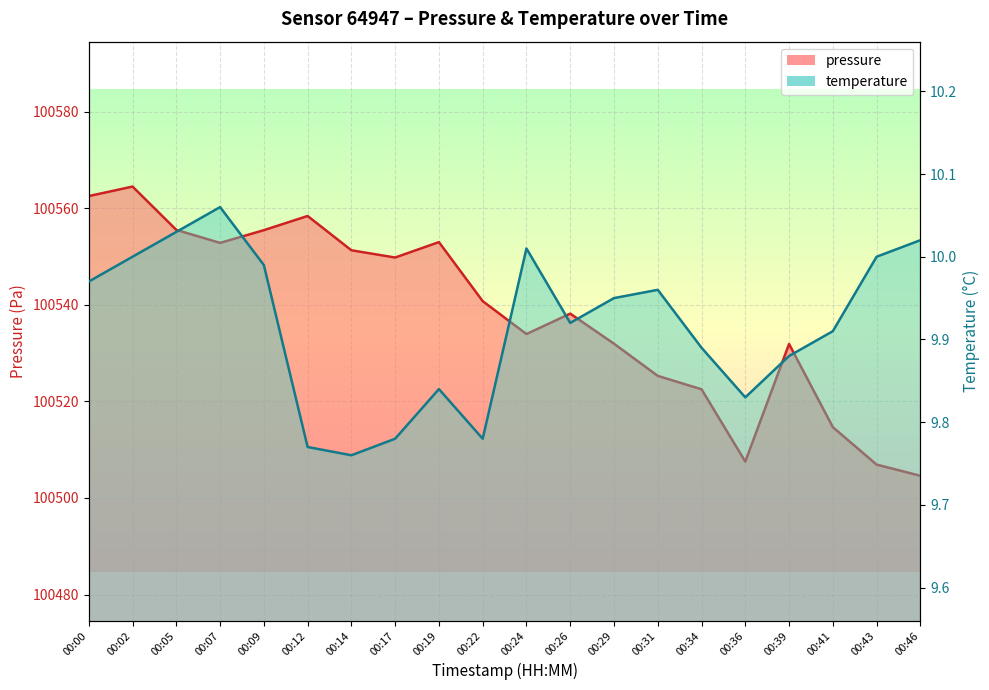

Rank the series at 00:34 from lowest to highest value.

temperature, pressure